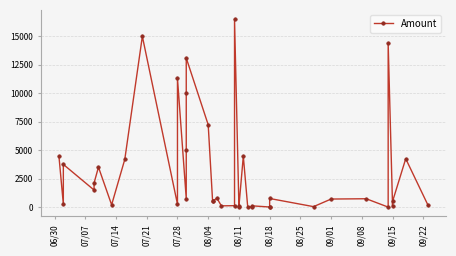

Is this an area chart (filled region under the line)?

No